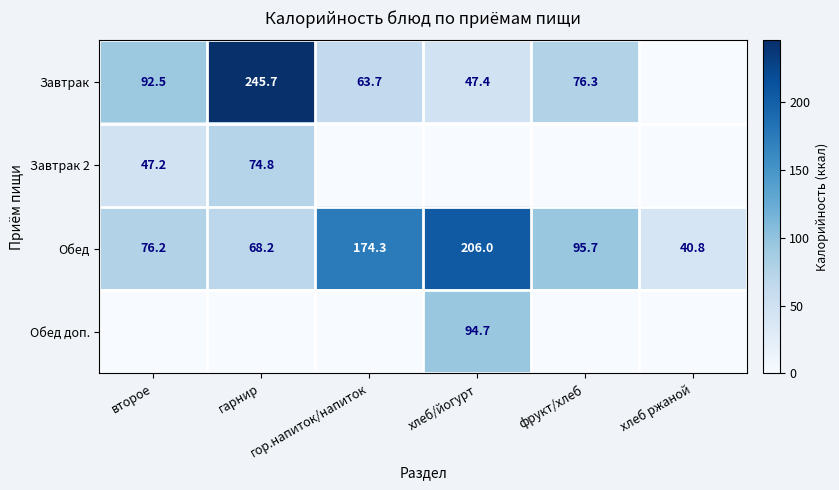

The Обед series shows 76.2 at второе. True or false?

True